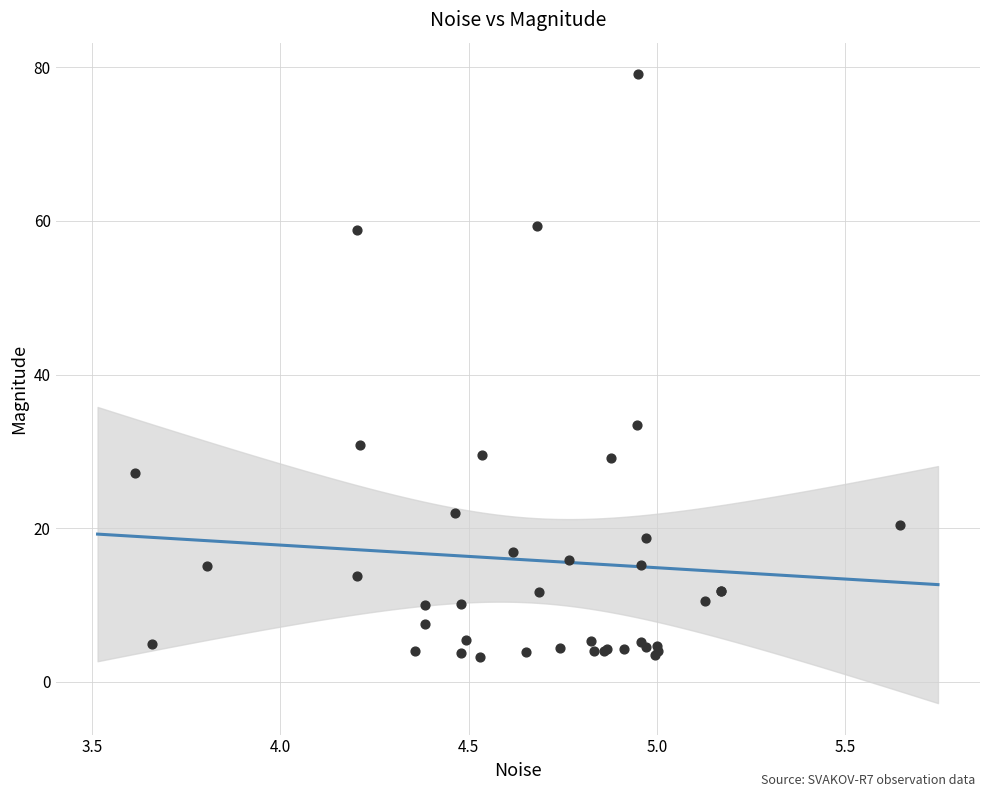

What Y value in the scatter plot is closest to 41?

33.4